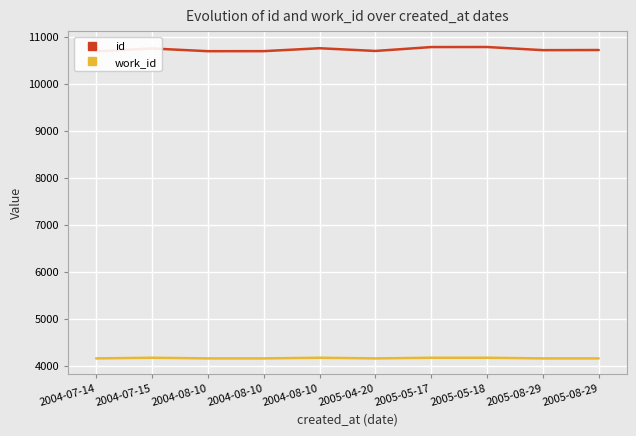

True or false: work_id and id intersect in this chart.

False